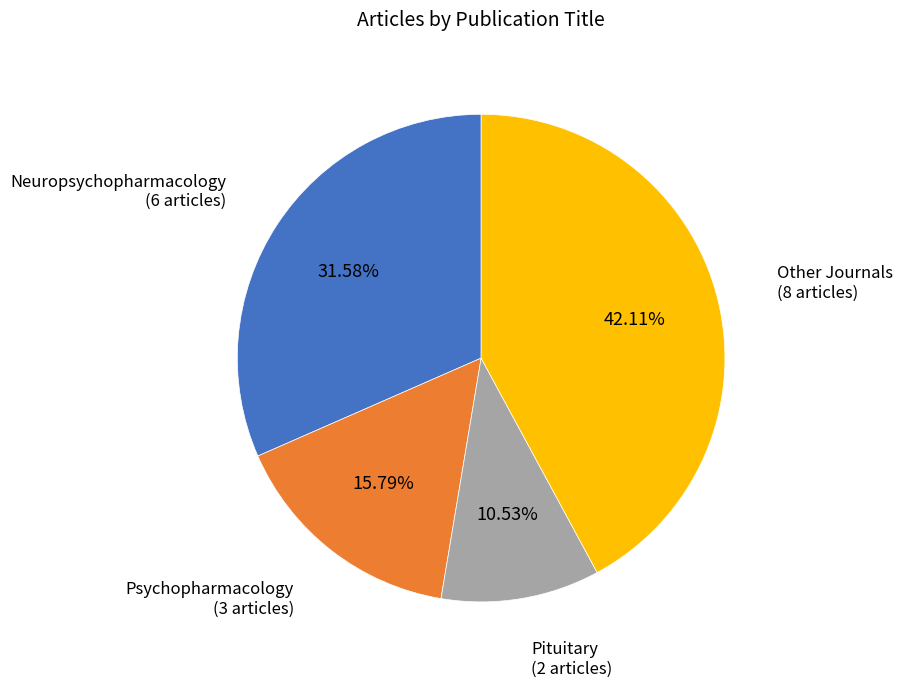

Combined, do Pituitary and Neuropsychopharmacology account for over 50%?

No